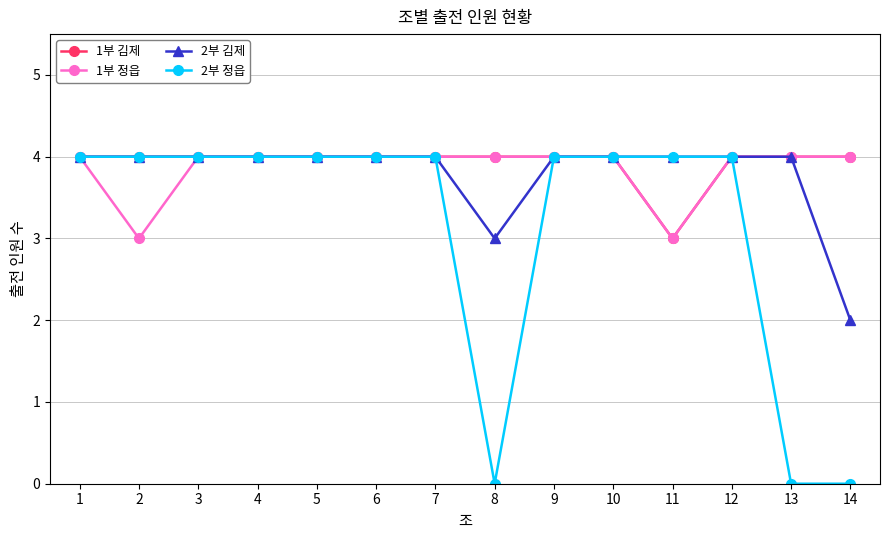

What is the maximum value for 1부 김제?

4